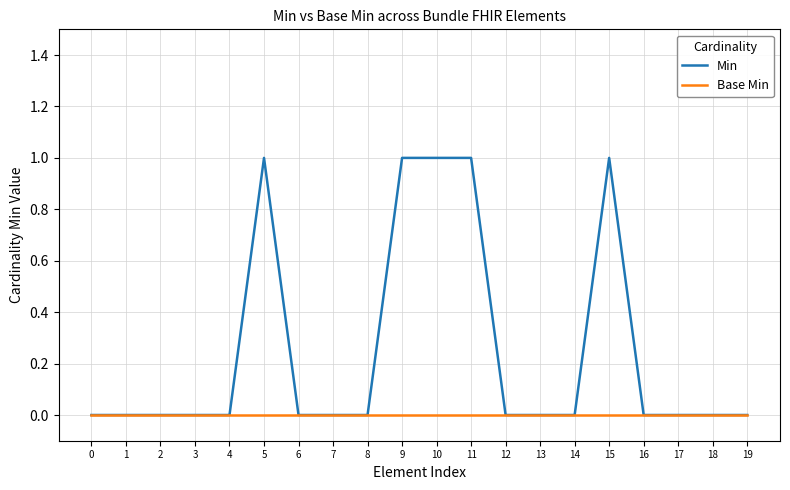

How many categories are shown in the chart?

20